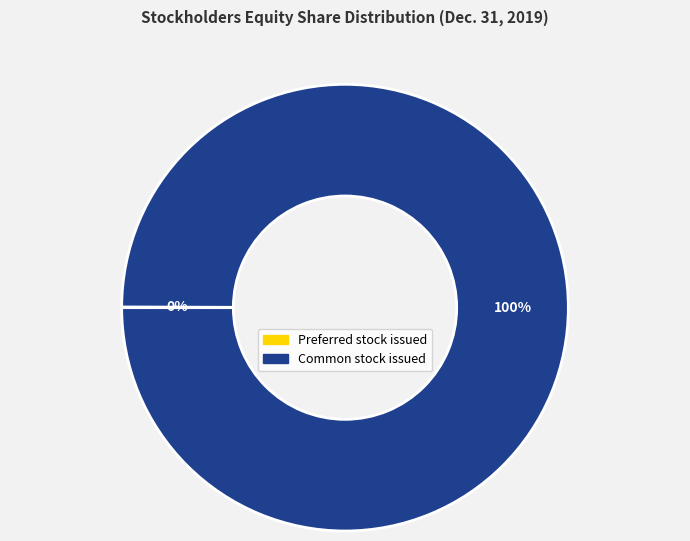

The Common stock issued slice represents 86% of the pie. True or false?

False